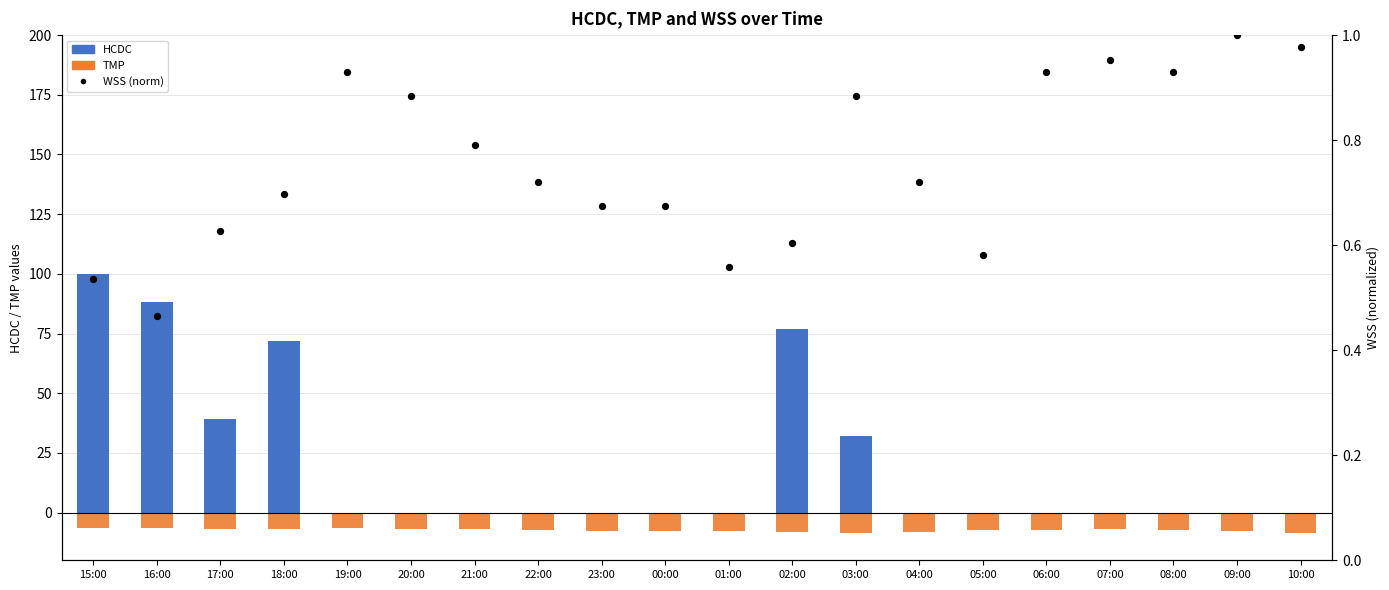

Which series reaches the minimum Y coordinate?

TMP